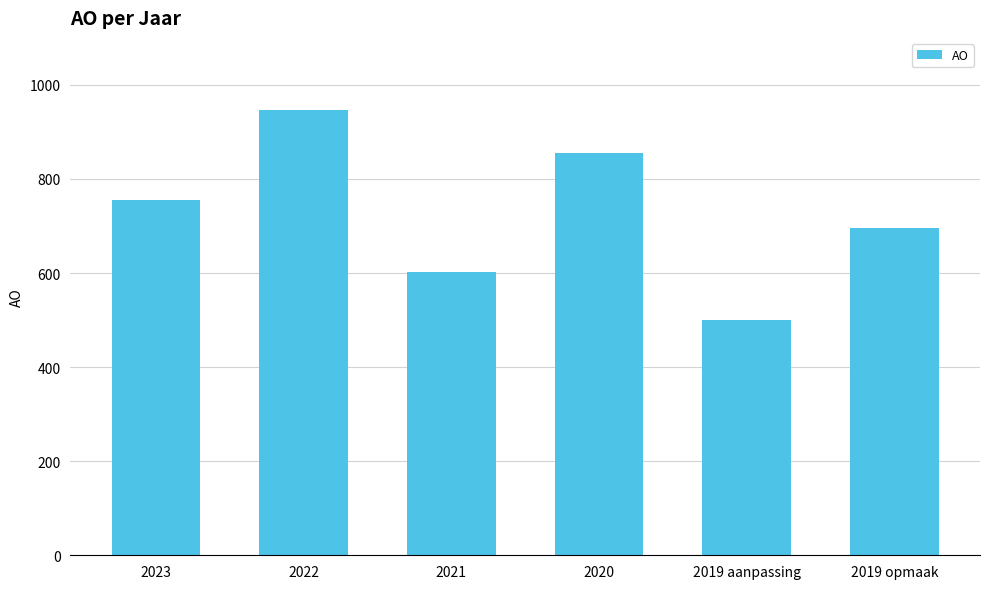

What is the approximate value at 2021, to the nearest 50?

600